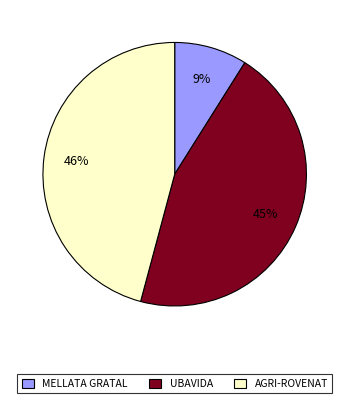

Rank the categories by value from lowest to highest.

MELLATA GRATAL, UBAVIDA, AGRI-ROVENAT